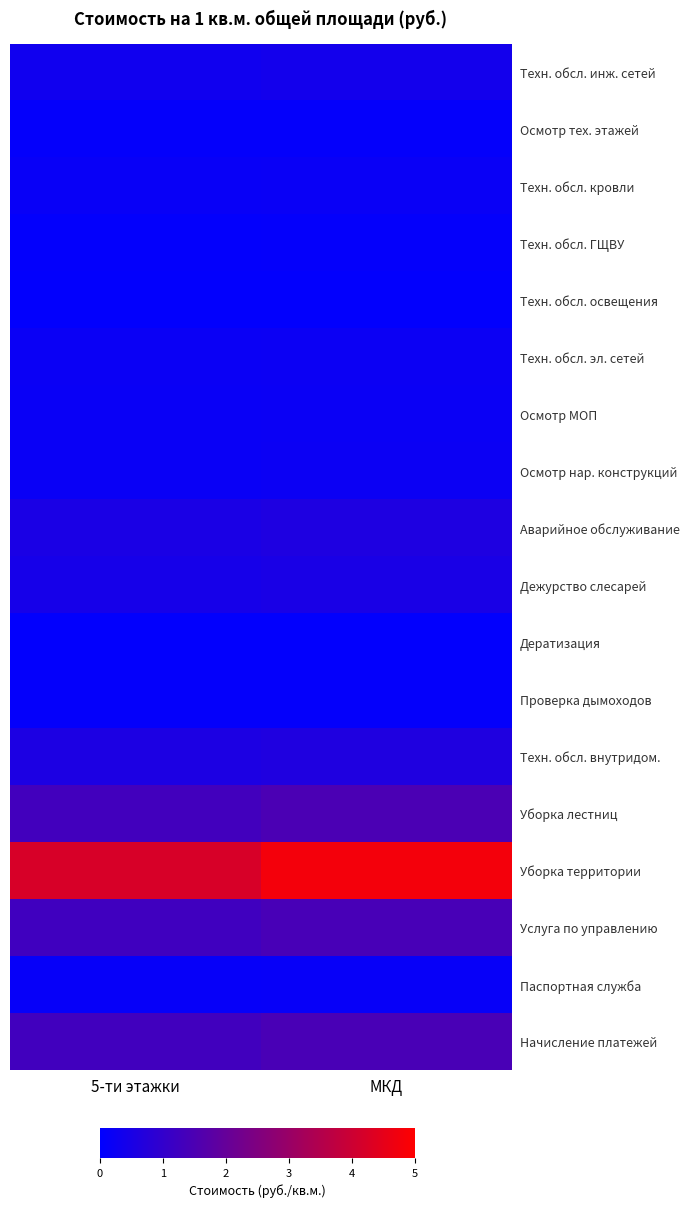

Count the number of categories in the chart.

2